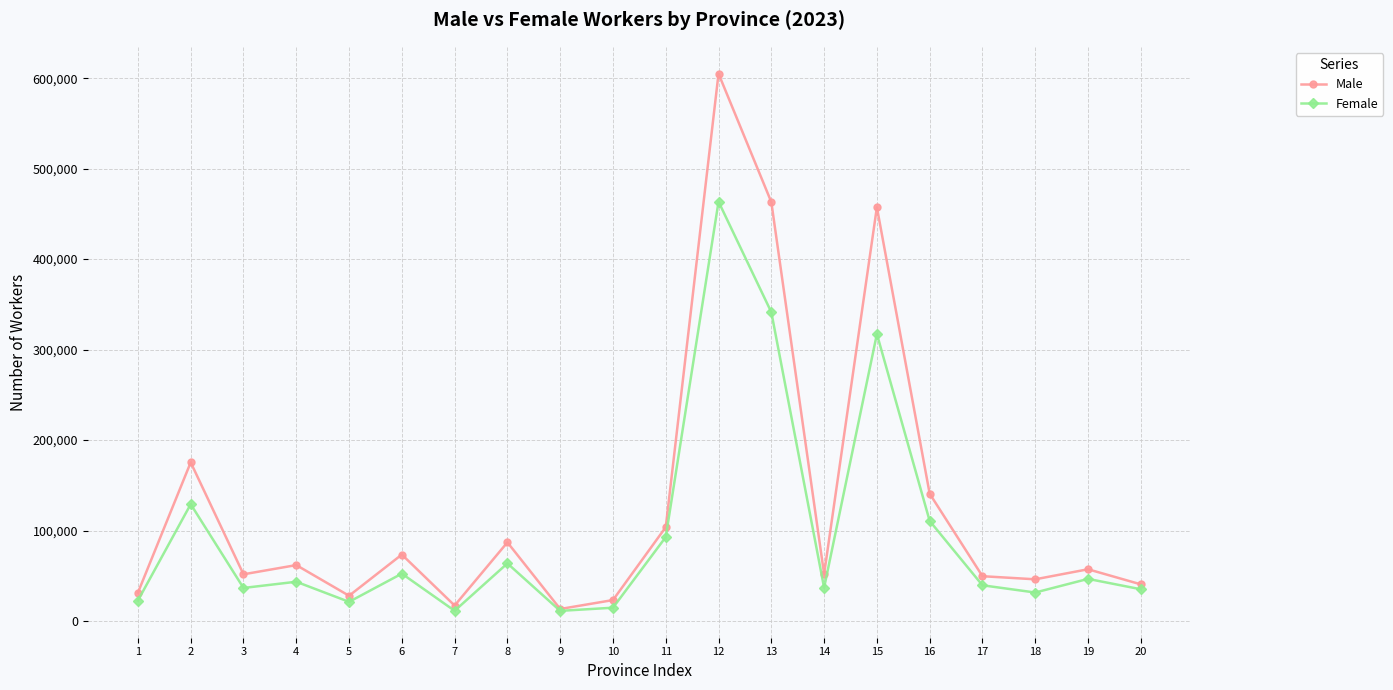

At which category is the sum across all series the highest?

12